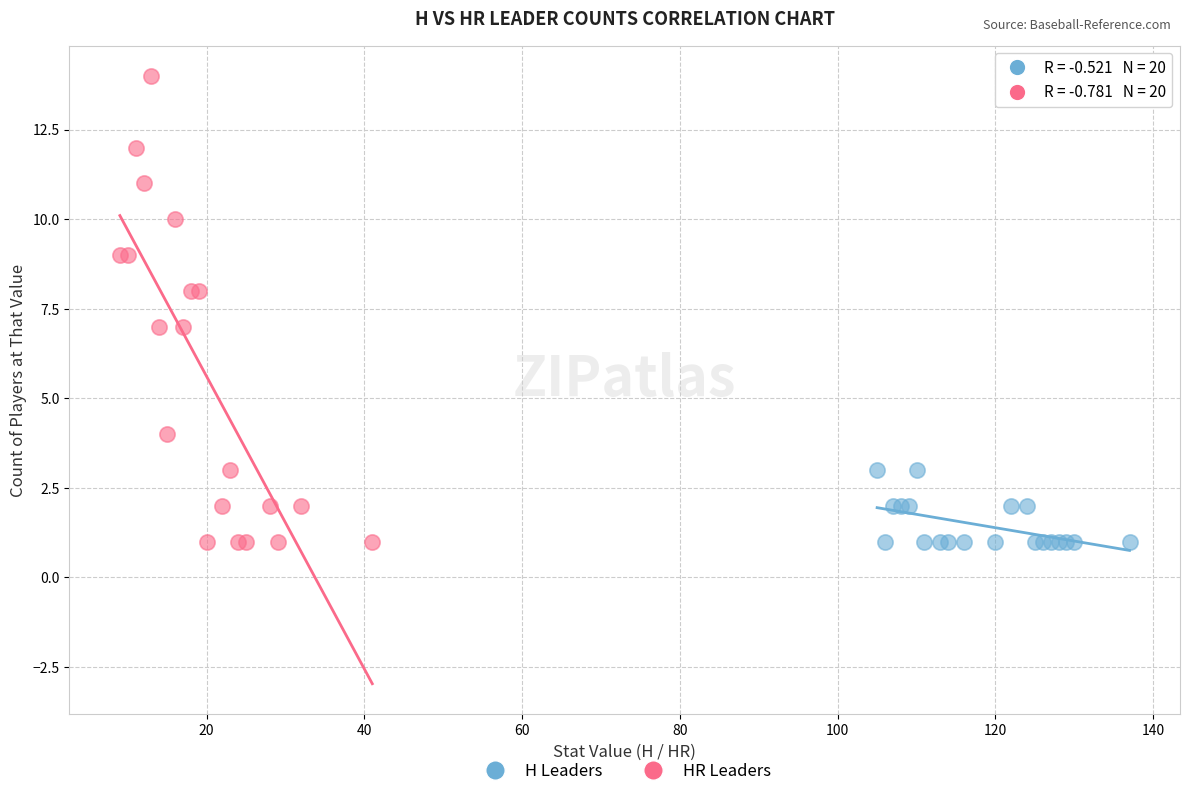

Which series contains the highest Y value?

HR Leaders